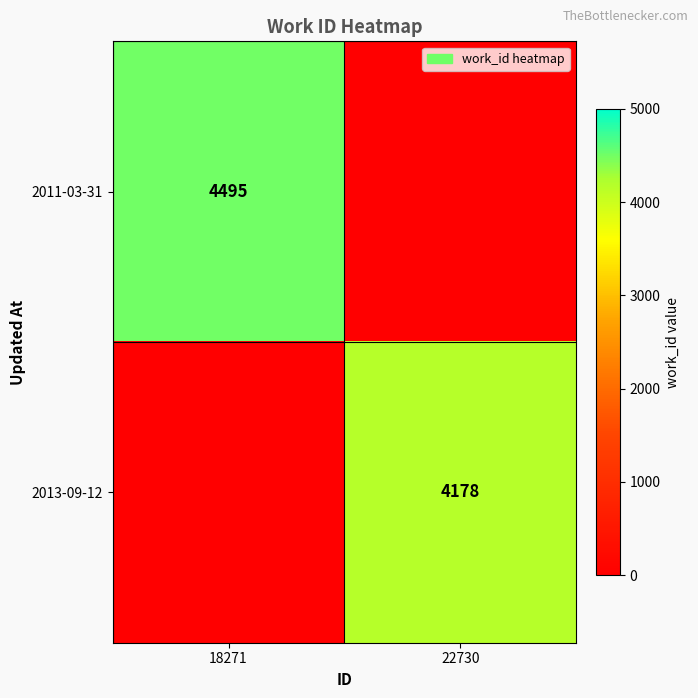

True or false: 2011-03-31 has a value of 2086 at 18271.

False